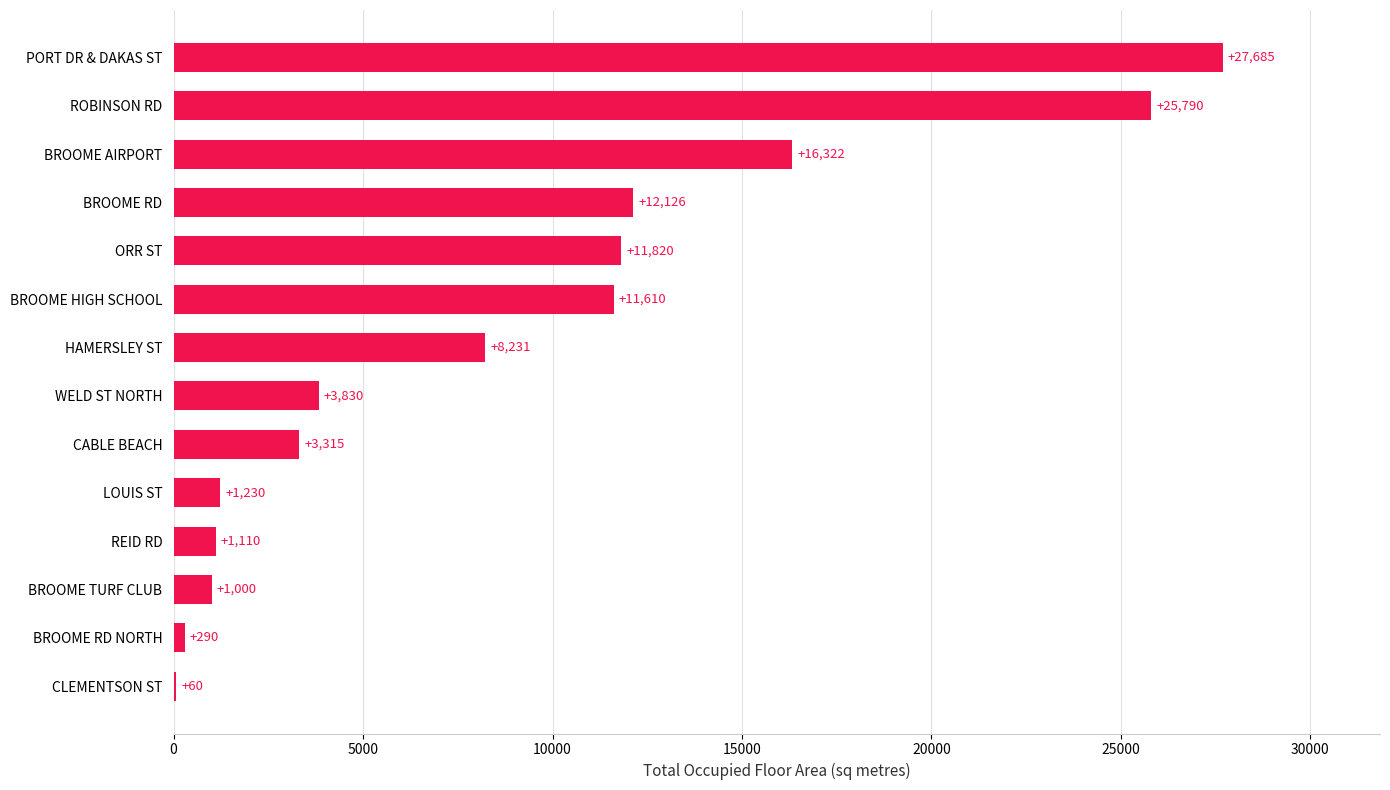

Which category has the highest value across all series?

PORT DR & DAKAS ST